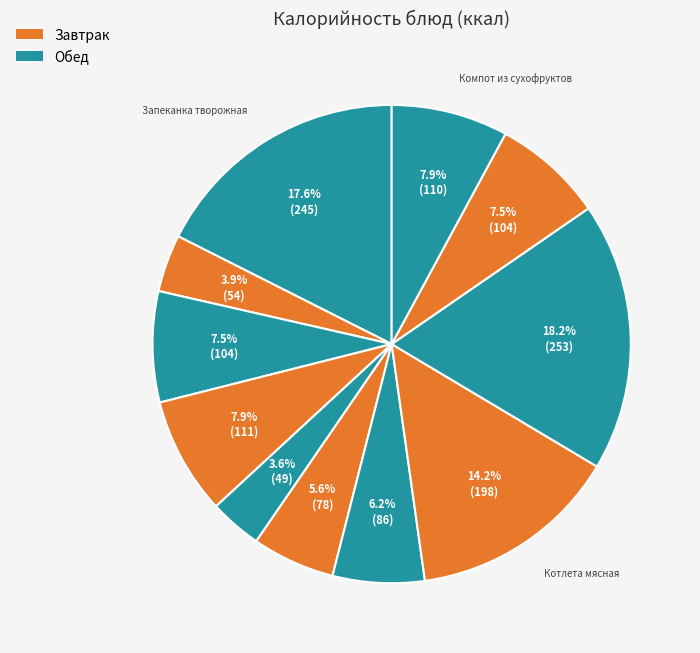

Which category has the biggest portion of the pie?

Гречка рассыпчатая